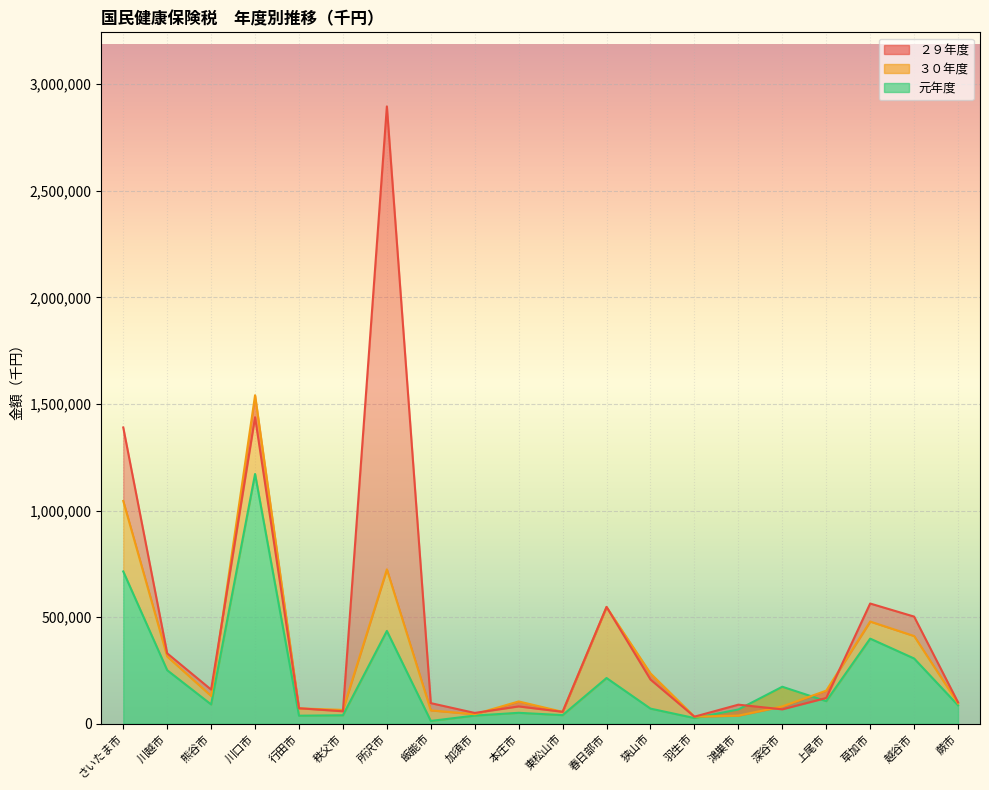

What are all the series names shown in the legend?

２９年度, ３０年度, 元年度